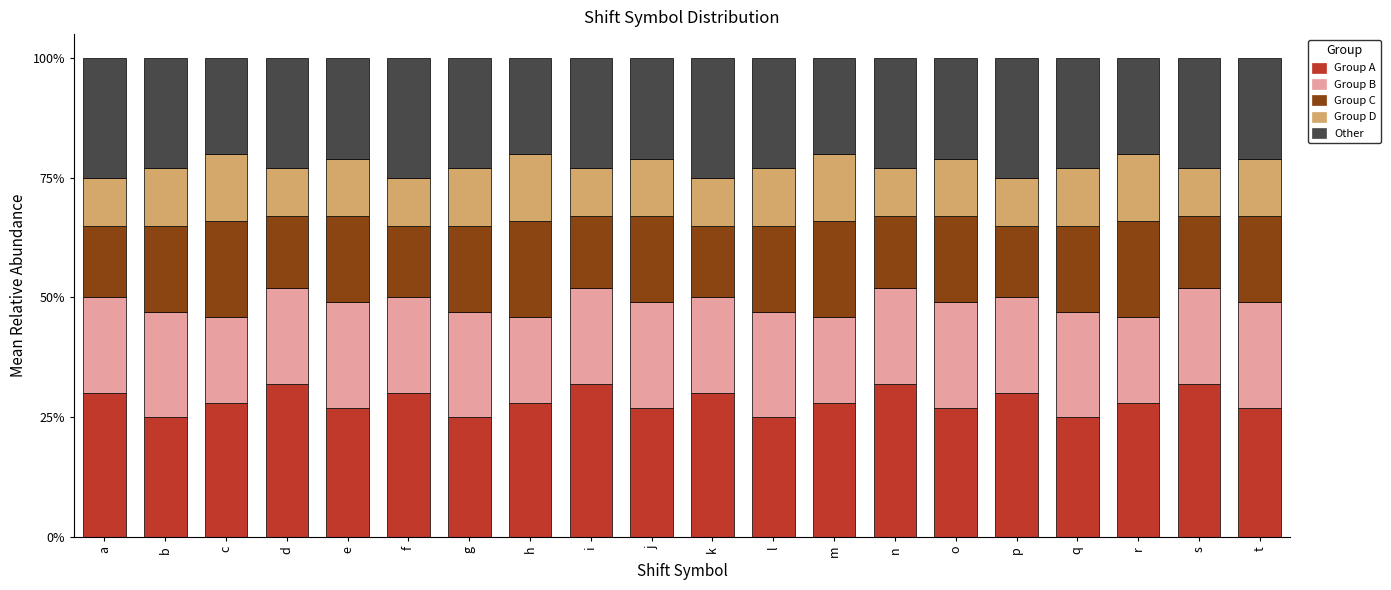

True or false: Group A has a value of 12.3 at l.

False